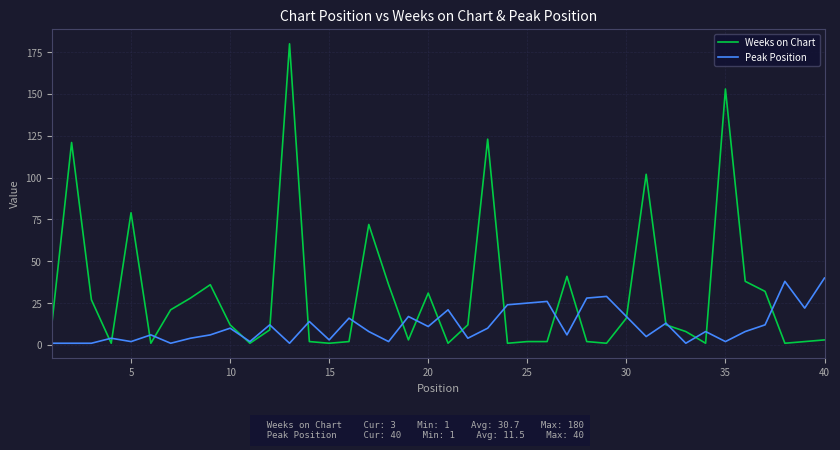

Which series has the widest spread of values?

Weeks on Chart